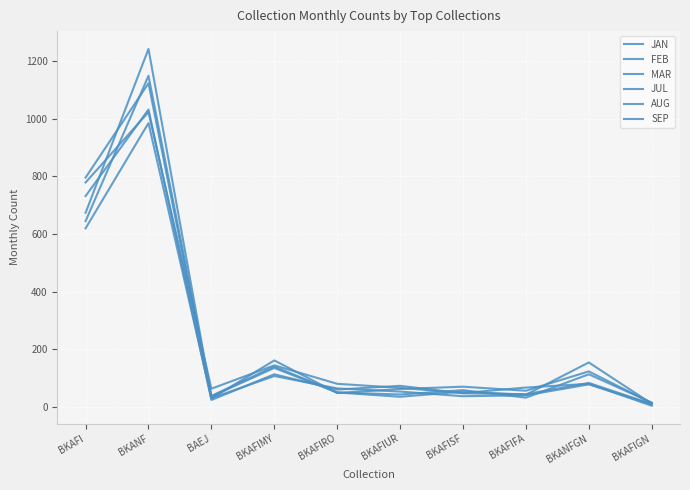

How many lines are shown in the chart?

6